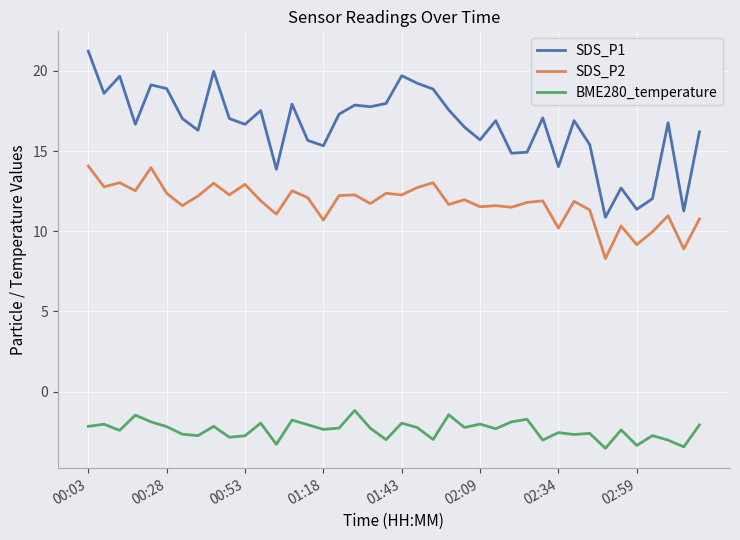

Which series has the largest total across all categories?

SDS_P1